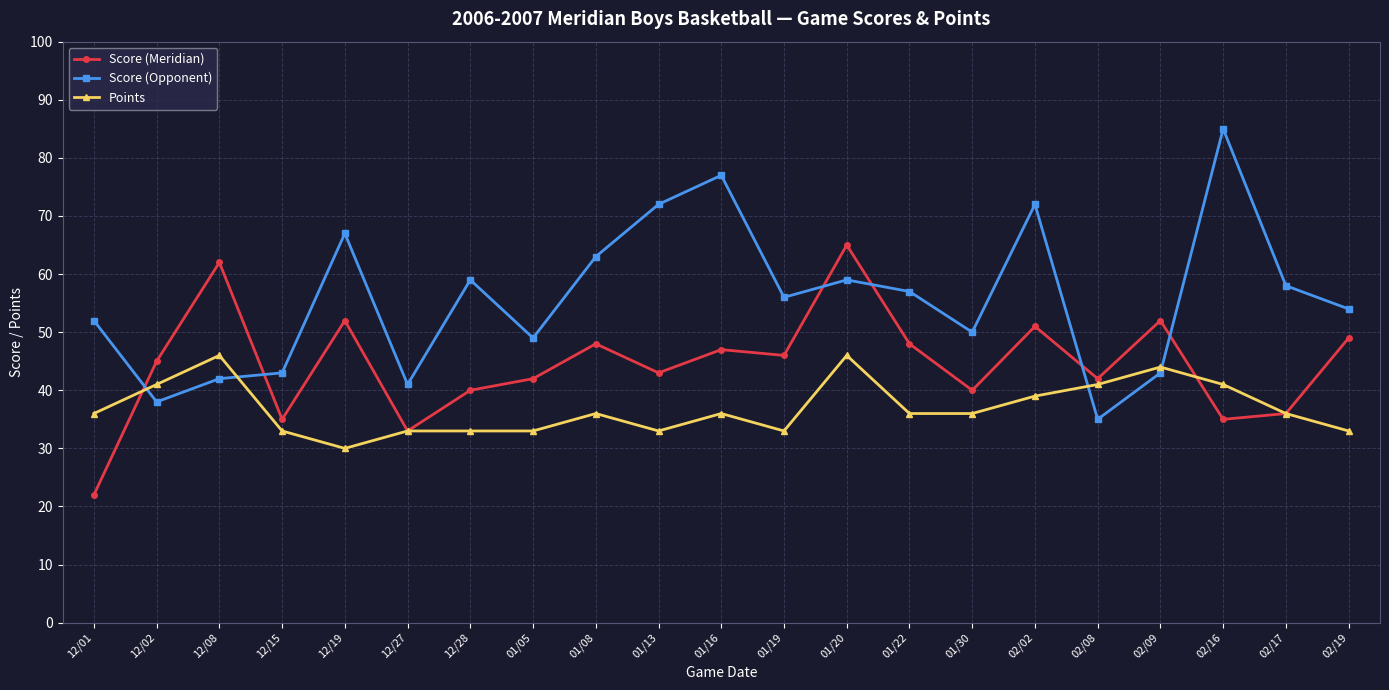

How many categories are shown in the chart?

21